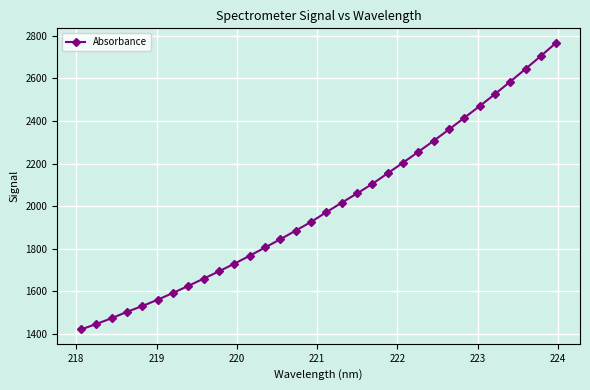

How many series are shown in this chart?

1